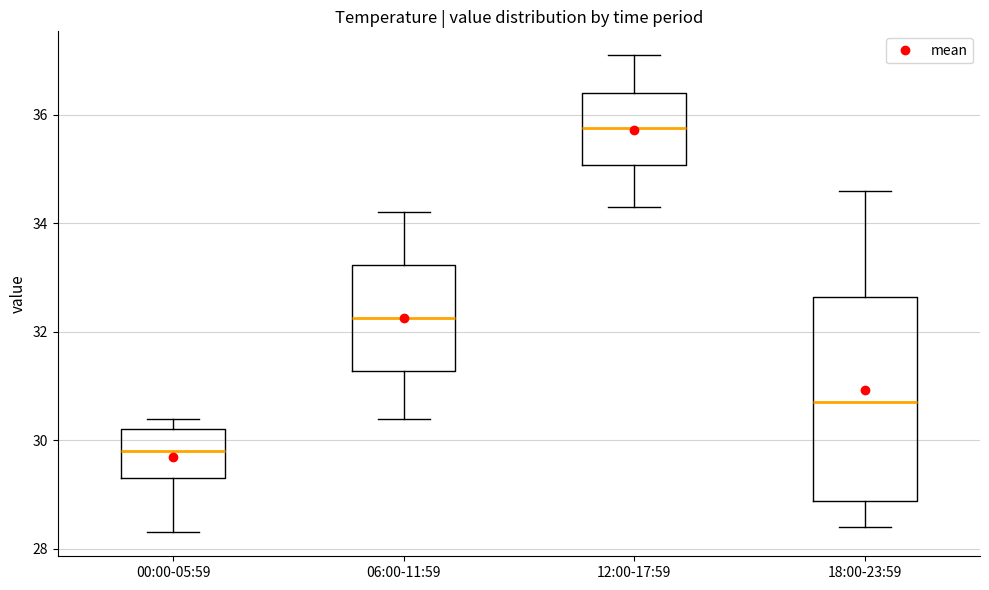

Reading left to right, transcribe this box plot: for each box, give where its median line is, the range the box spans, and where its two whiskers end, as read against the y-axis. The values are not printed on the chart, so give them approximately, as read against the axis.

00:00-05:59: median 29.8, box 29.4 to 30.2, whiskers 28.4 to 30.4
06:00-11:59: median 32.2, box 31.2 to 33.2, whiskers 30.4 to 34.2
12:00-17:59: median 35.8, box 35.0 to 36.4, whiskers 34.4 to 37.2
18:00-23:59: median 30.8, box 28.8 to 32.6, whiskers 28.4 to 34.6